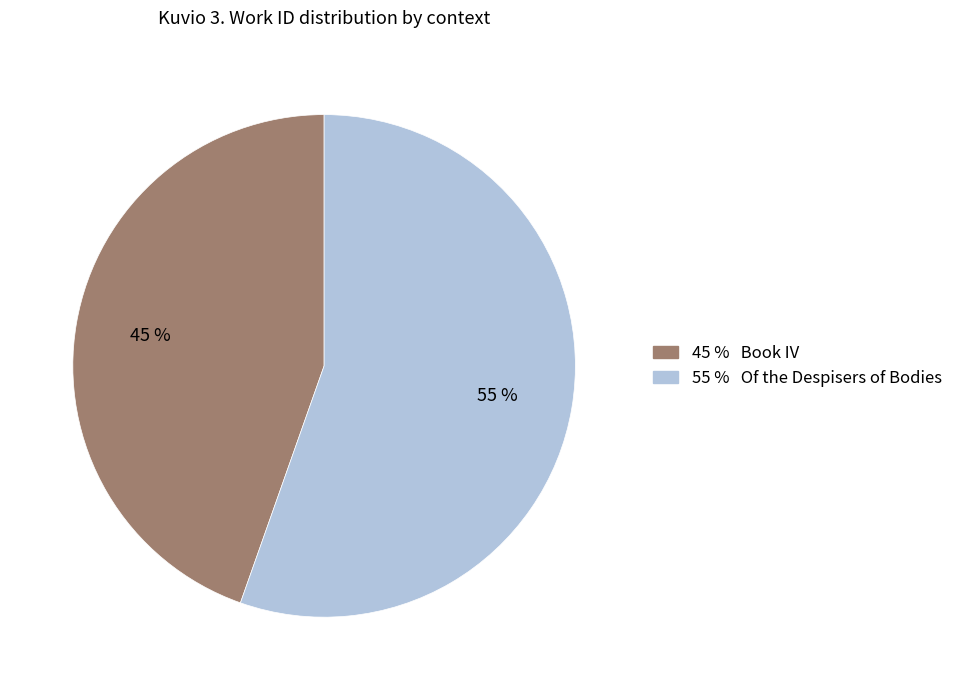

To the nearest percent, what is the average slice percentage?

50%